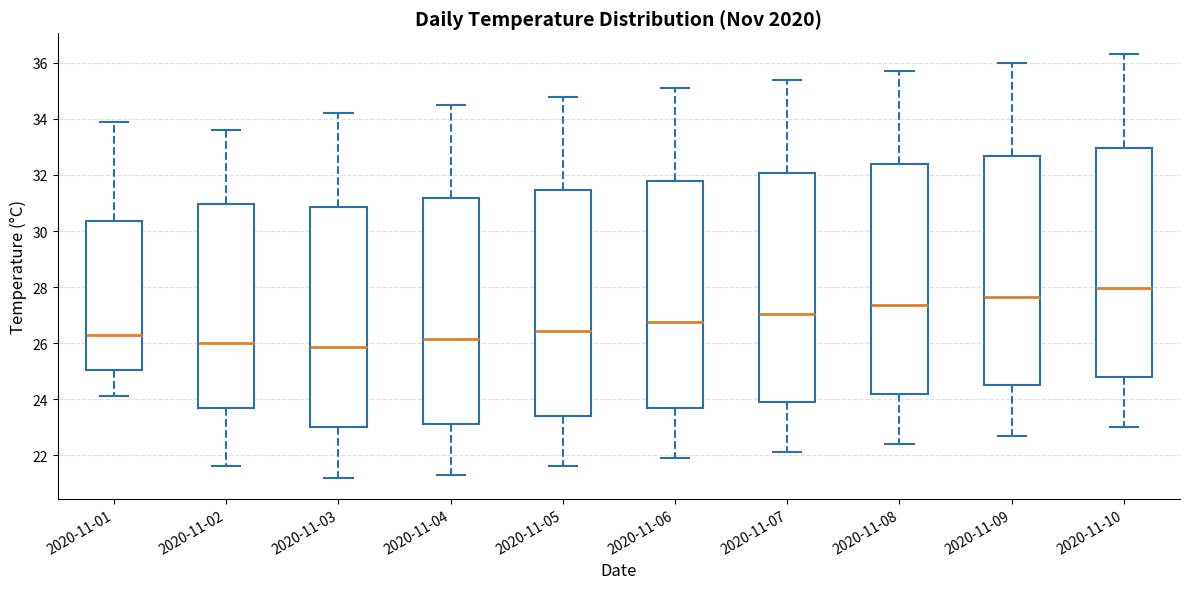

Reading left to right, read every box against the y-axis: the position of its median line, the range the box covers, and the ends of its whiskers. The values are not printed on the chart, so give them approximately, as read against the axis.

2020-11-01: median 26.4, box 25.0 to 30.4, whiskers 24.2 to 34.0
2020-11-02: median 26.0, box 23.6 to 31.0, whiskers 21.6 to 33.6
2020-11-03: median 25.8, box 23.0 to 30.8, whiskers 21.2 to 34.2
2020-11-04: median 26.2, box 23.2 to 31.2, whiskers 21.4 to 34.6
2020-11-05: median 26.4, box 23.4 to 31.4, whiskers 21.6 to 34.8
2020-11-06: median 26.8, box 23.8 to 31.8, whiskers 22.0 to 35.2
2020-11-07: median 27.0, box 24.0 to 32.0, whiskers 22.2 to 35.4
2020-11-08: median 27.4, box 24.2 to 32.4, whiskers 22.4 to 35.8
2020-11-09: median 27.6, box 24.6 to 32.6, whiskers 22.8 to 36.0
2020-11-10: median 28.0, box 24.8 to 33.0, whiskers 23.0 to 36.4